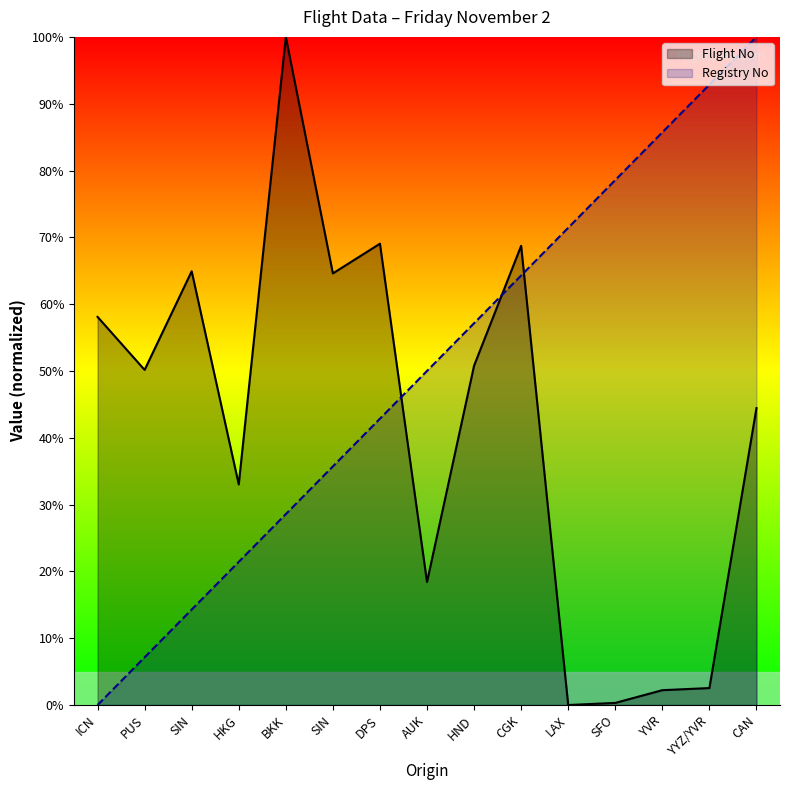

What is the average value of the Registry No series?

50.0